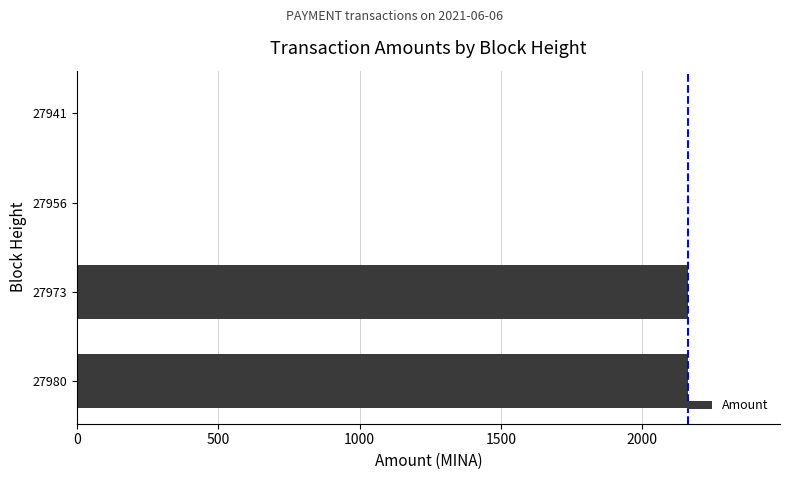

Are the bars horizontal?

Yes